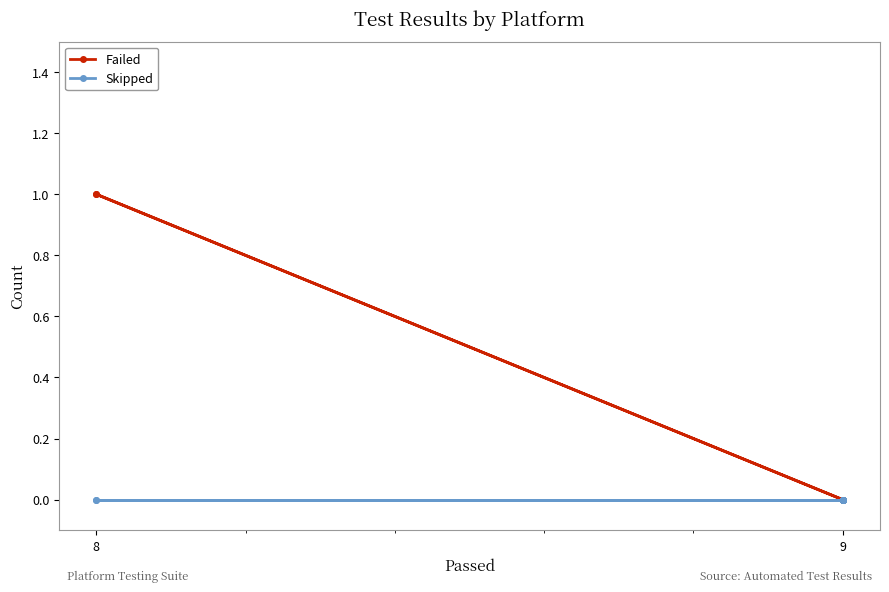

How many distinct data groups are displayed?

2